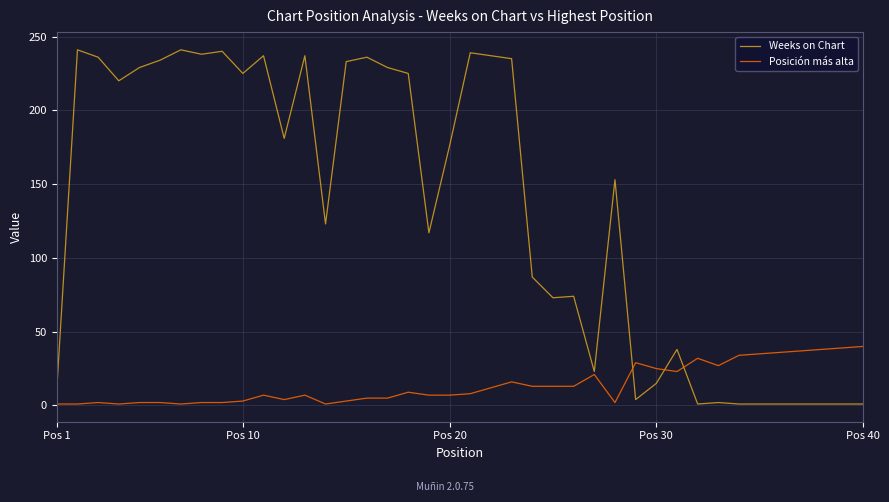

What is the highest value of the Posición más alta series?

40